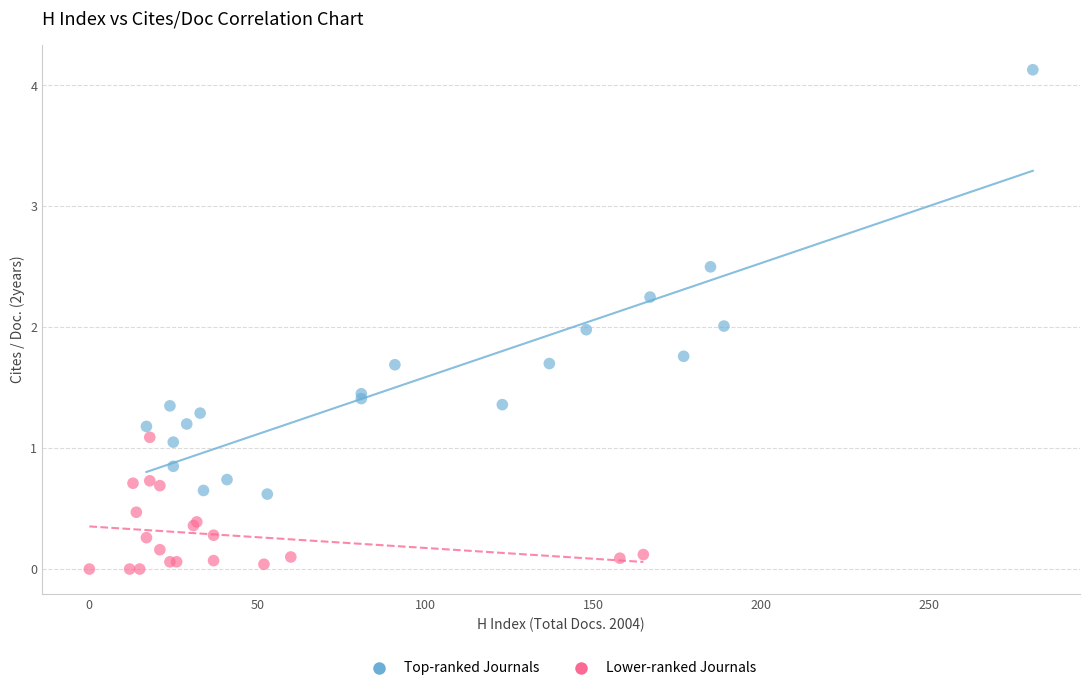

Which series contains the highest Y value?

Top-ranked Journals